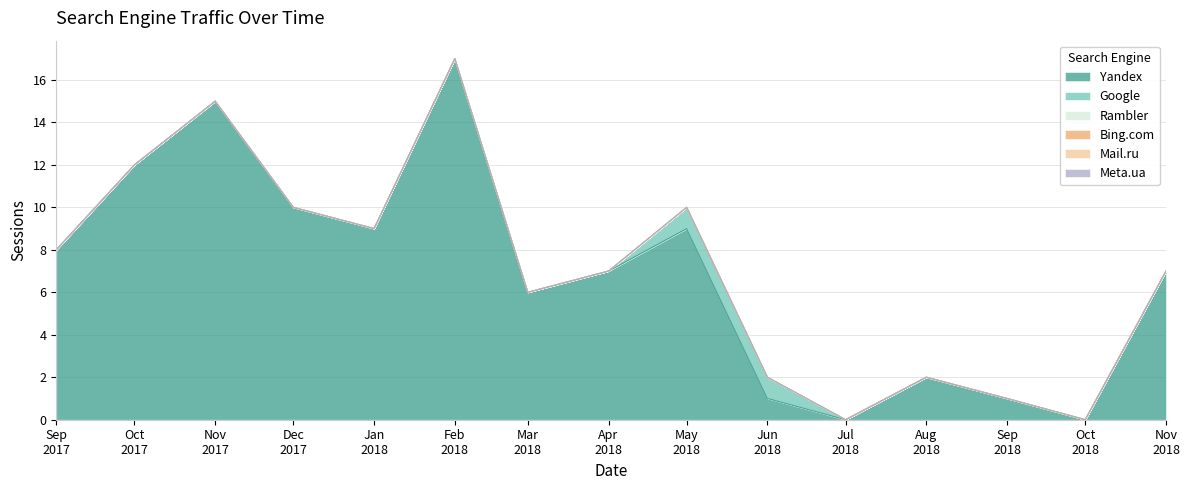

Rank the categories by Mail.ru value from highest to lowest.

2017-09, 2017-10, 2017-11, 2017-12, 2018-01, 2018-02, 2018-03, 2018-04, 2018-05, 2018-06, 2018-07, 2018-08, 2018-09, 2018-10, 2018-11